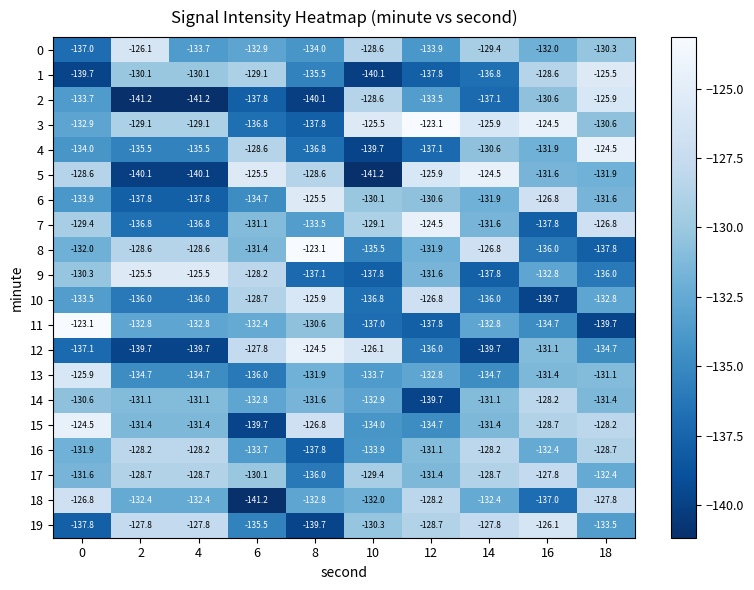

Which series changed the most between 6 and 10?

5